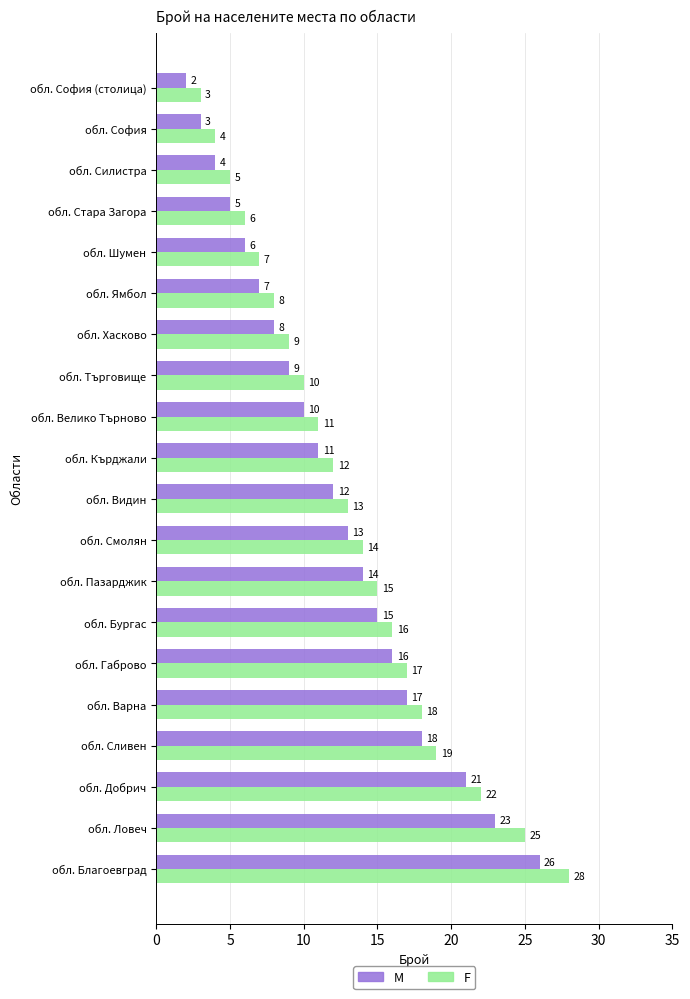

List the series in order of their overall mean, lowest first.

M, F